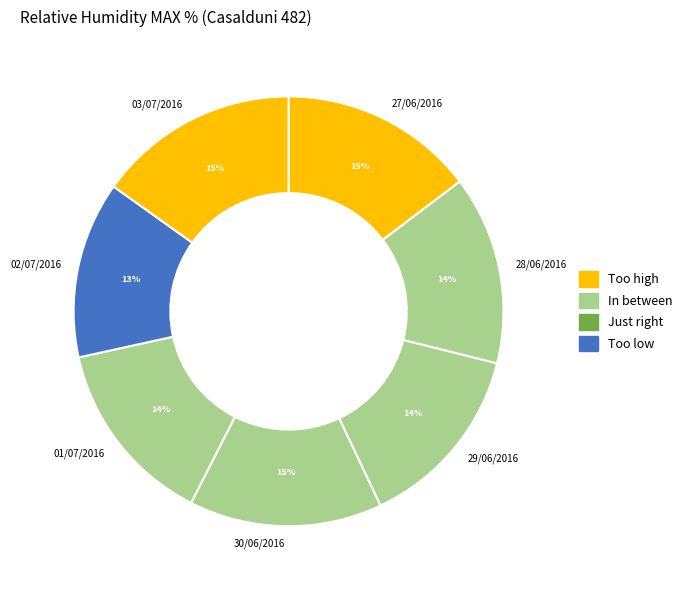

What percentage is the 03/07/2016 slice, to the nearest percent?

15%